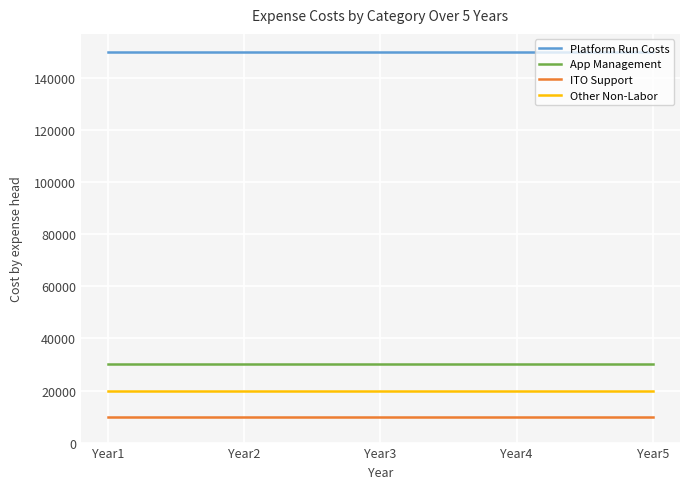

True or false: Other Non-Labor and Platform Run Costs cross at least once.

False